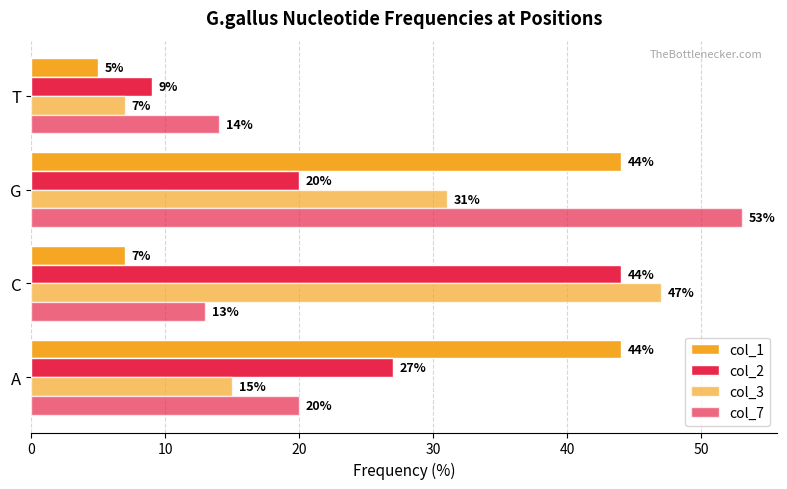

At how many categories does at least one series exceed 30?

3